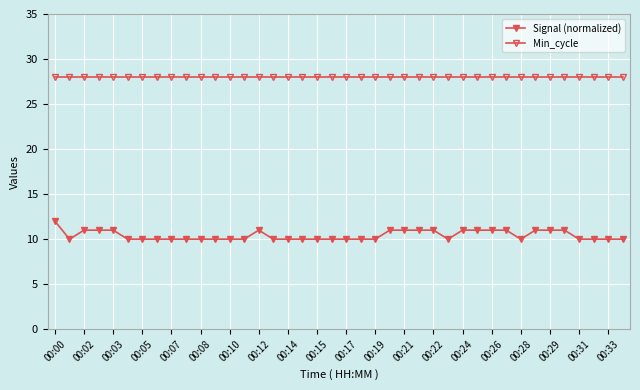

What is the maximum value for Signal (normalized)?

12